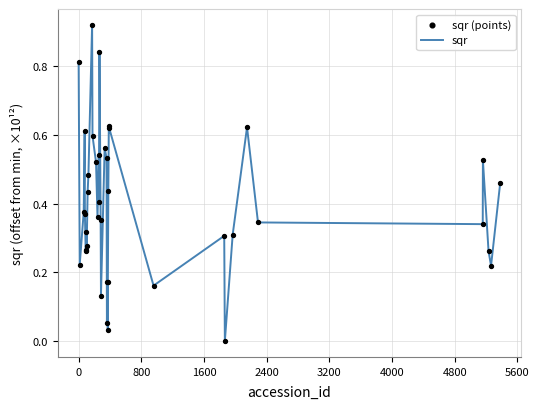

Does the chart have visible grid lines?

Yes